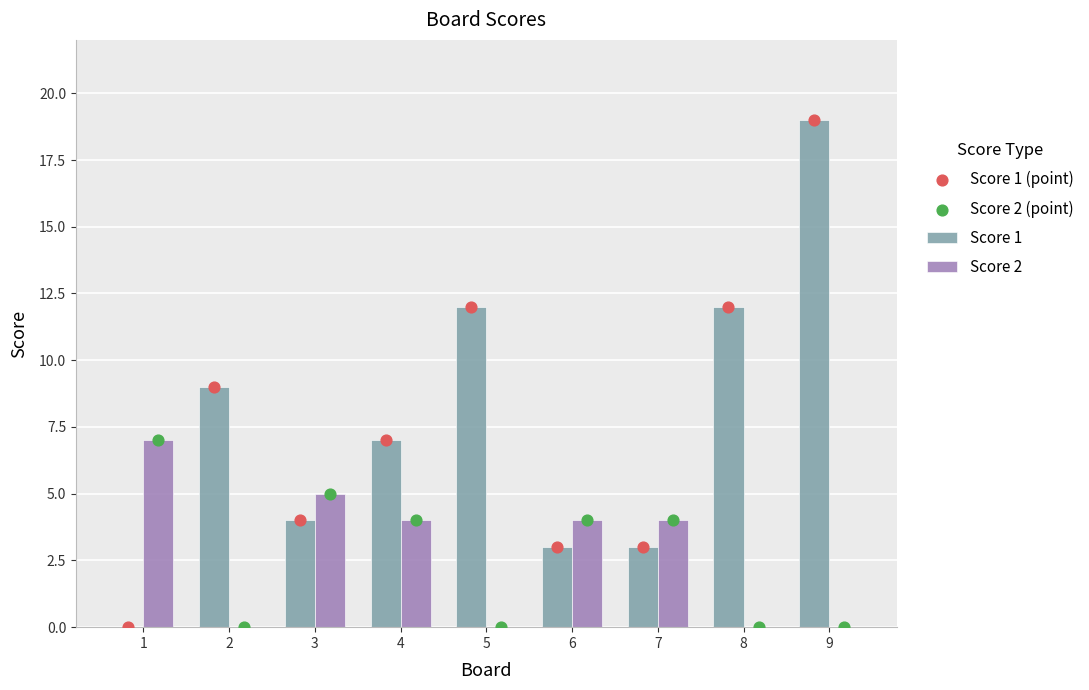

What is the total value across all series at 5?

24